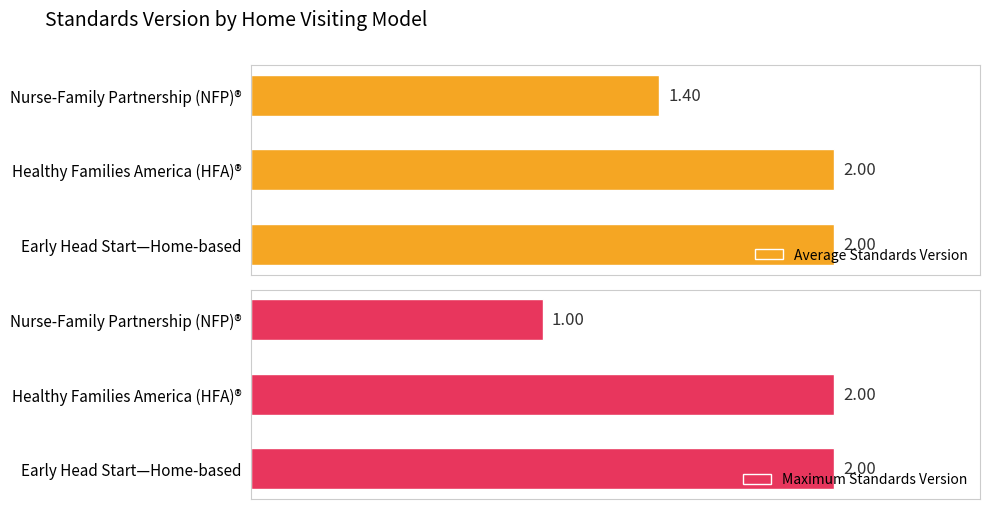

How many groups of bars are there?

3